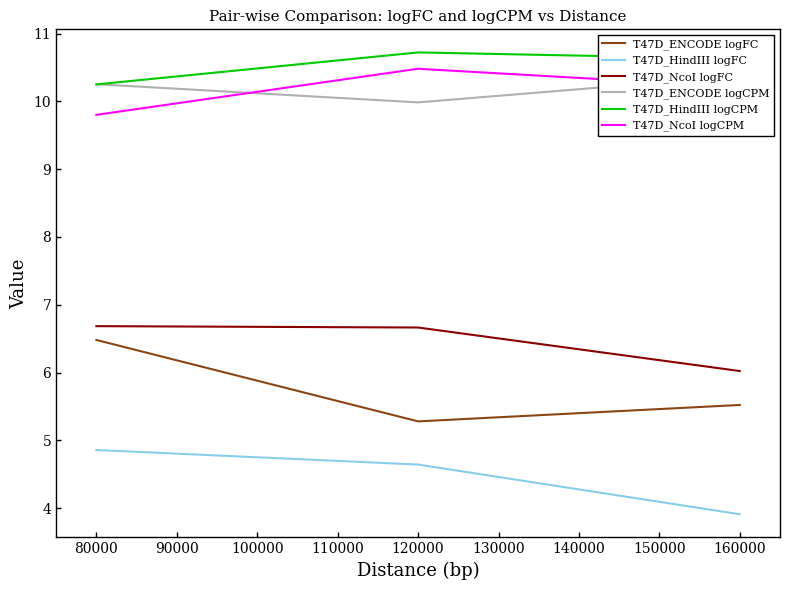

Where does the T47D_HindIII logFC series first go above 4?

80000